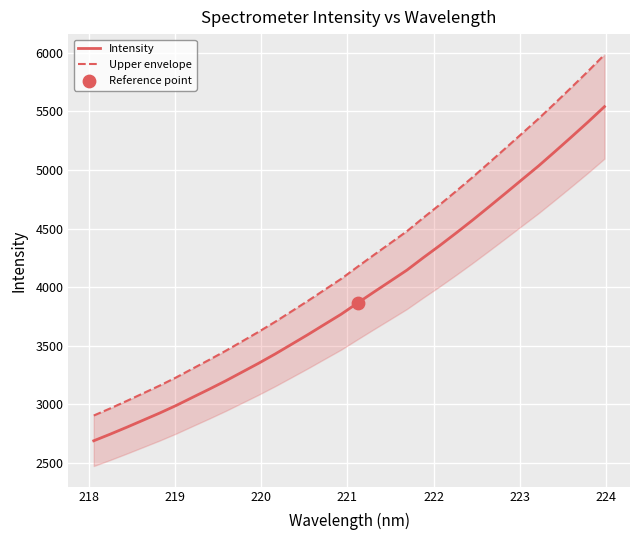

Which series has the largest Y range (max minus min)?

Upper envelope